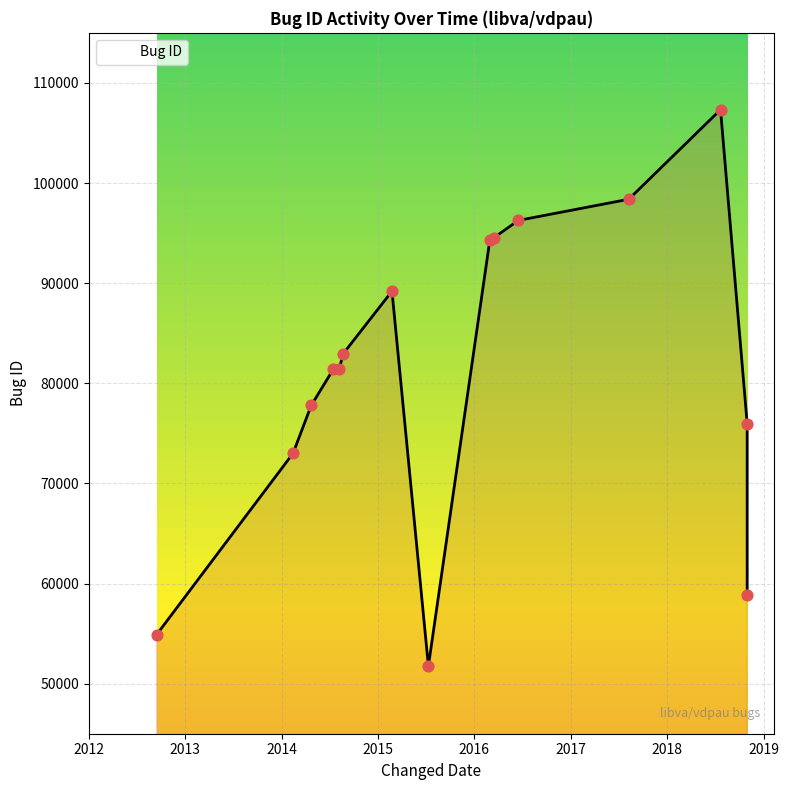

What is the ratio of the value at 2014-02-13 to the value at 2016-02-29?

0.8